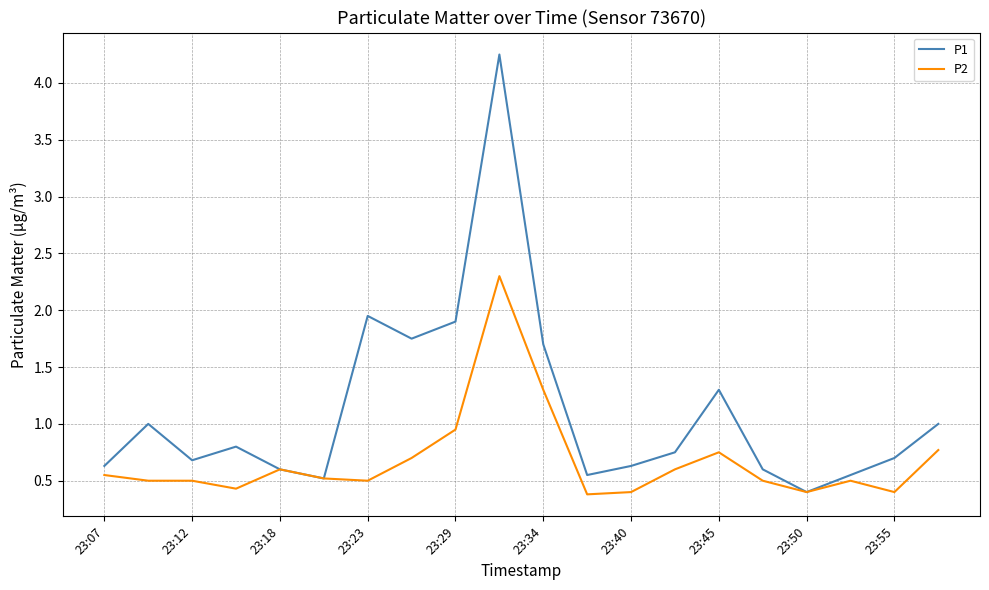

Which series has the widest spread of values?

P1